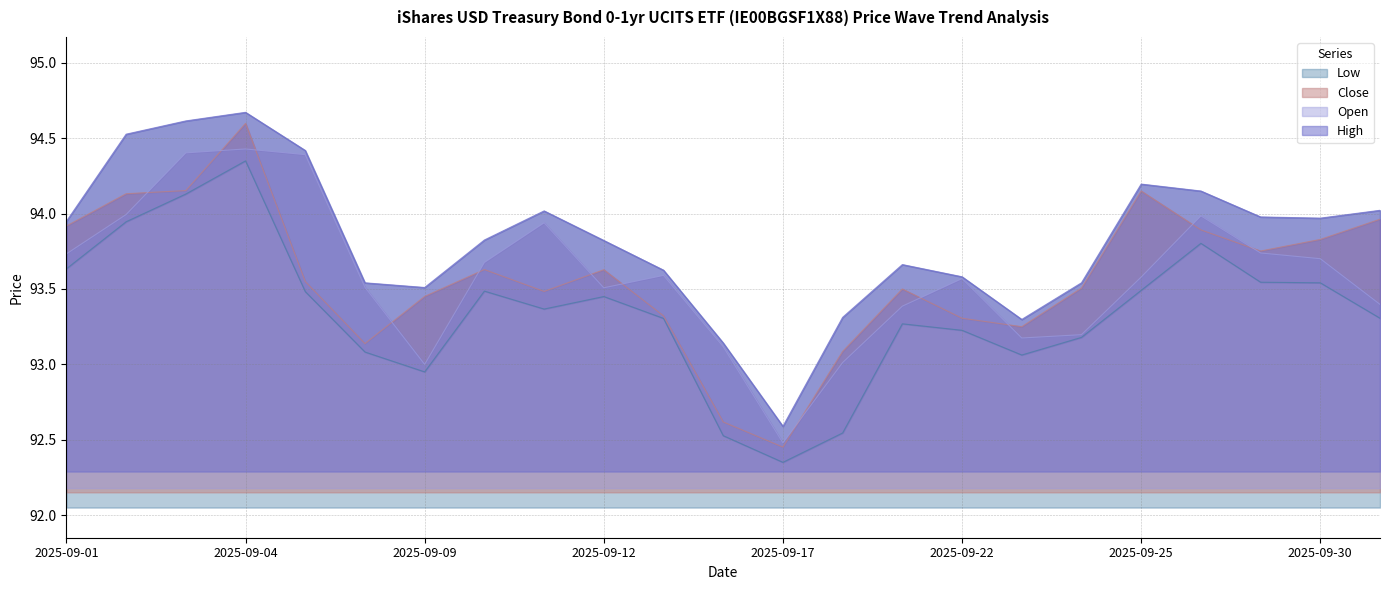

True or false: Open and High intersect in this chart.

False